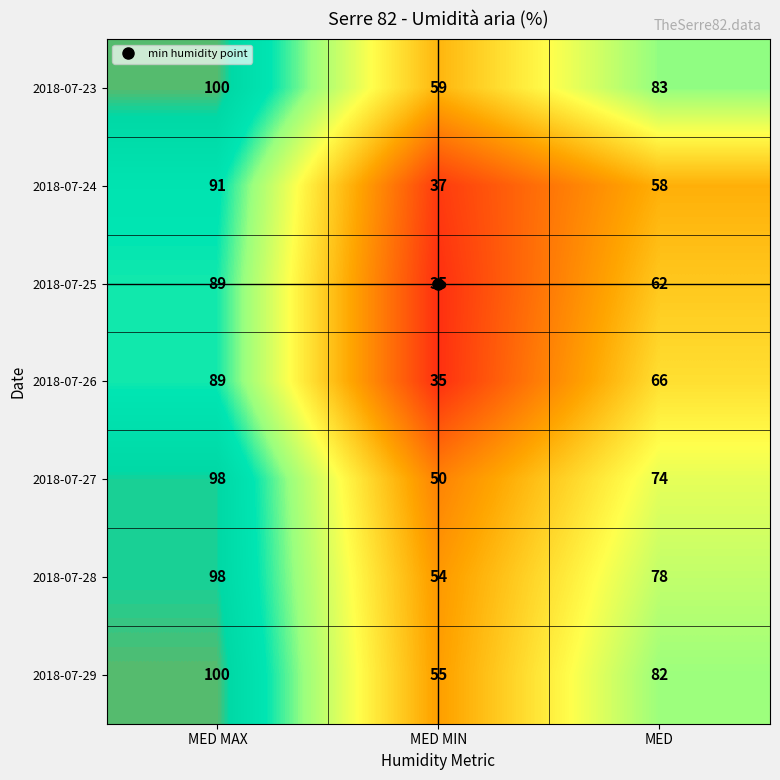

Which series changed the most between MED MIN and MED?

2018-07-26